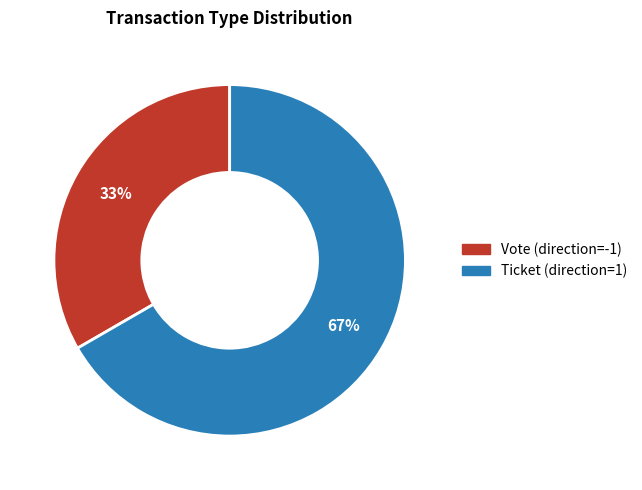

Which category has the smallest portion of the pie?

Vote (direction=-1)